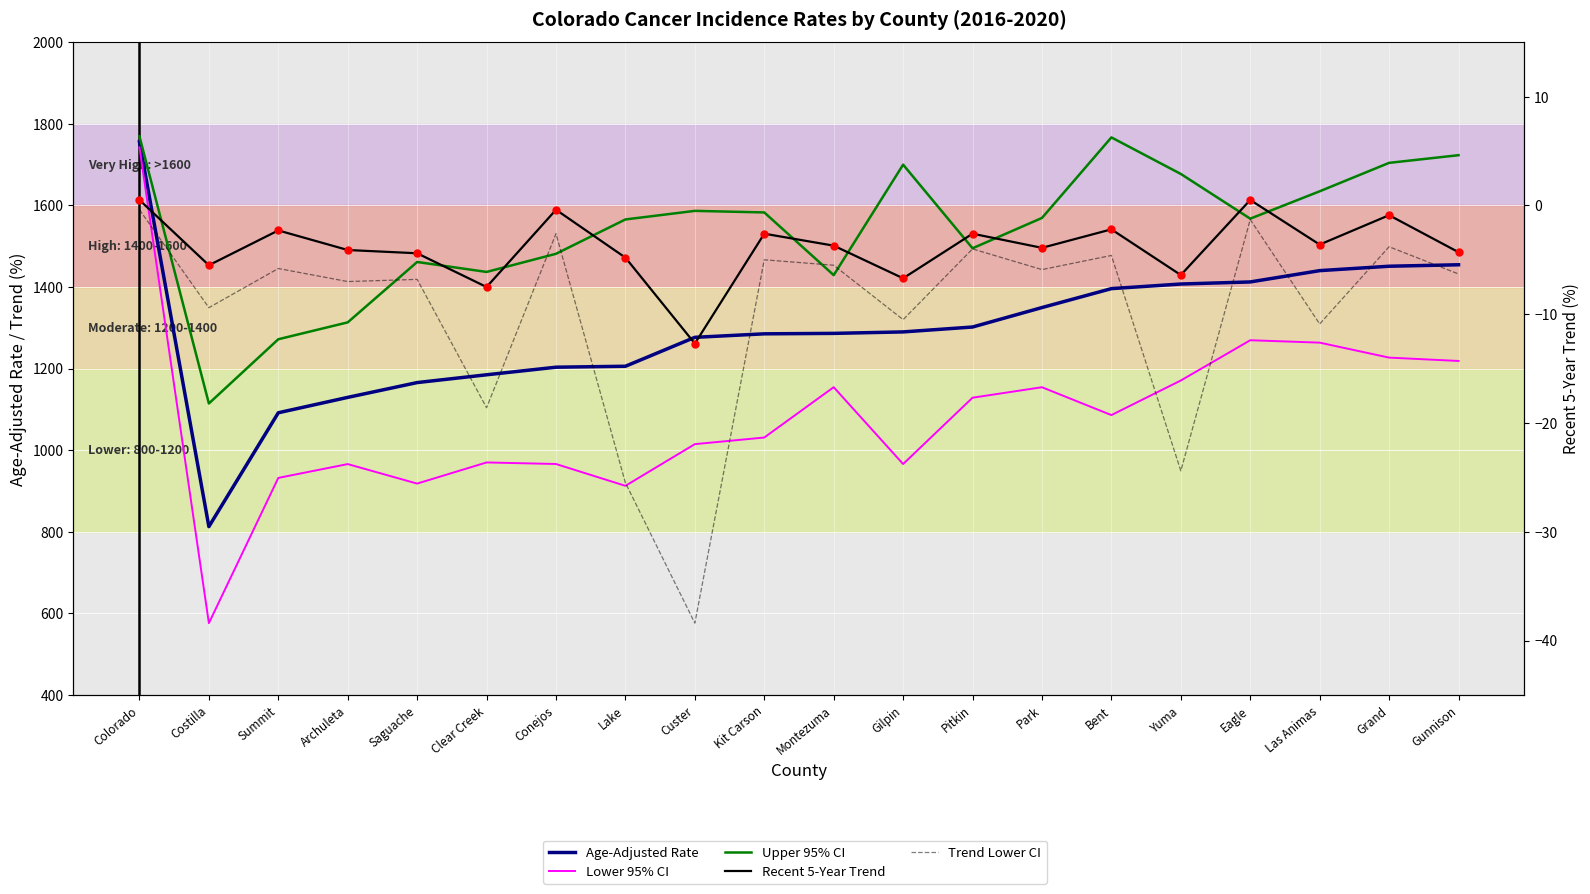

Rank the series by their maximum value, from lowest to highest.

Trend Lower CI, Recent 5-Year Trend, Lower 95% CI, Age-Adjusted Rate, Upper 95% CI